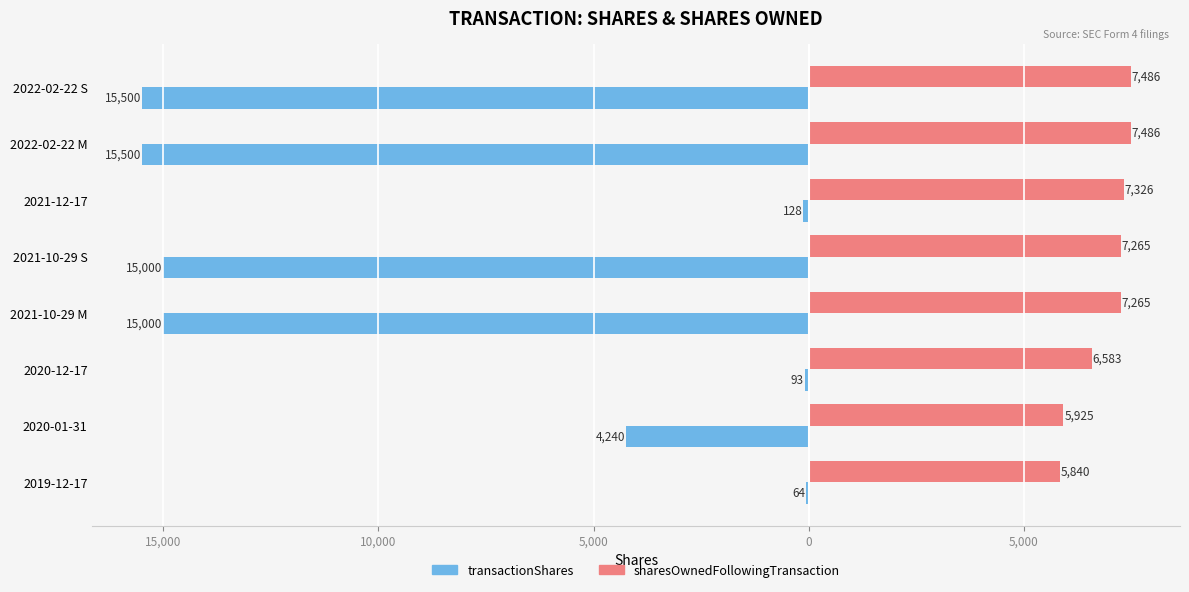

What are all the series names shown in the legend?

transactionShares, sharesOwnedFollowingTransaction